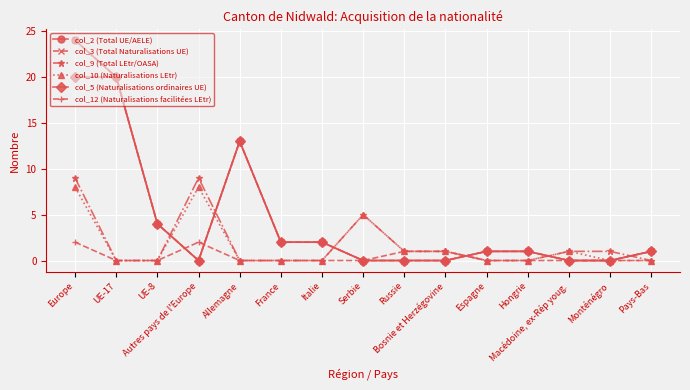

Where is col_12 (Naturalisations facilitées LEtr) nearest to the value 1?

Russie